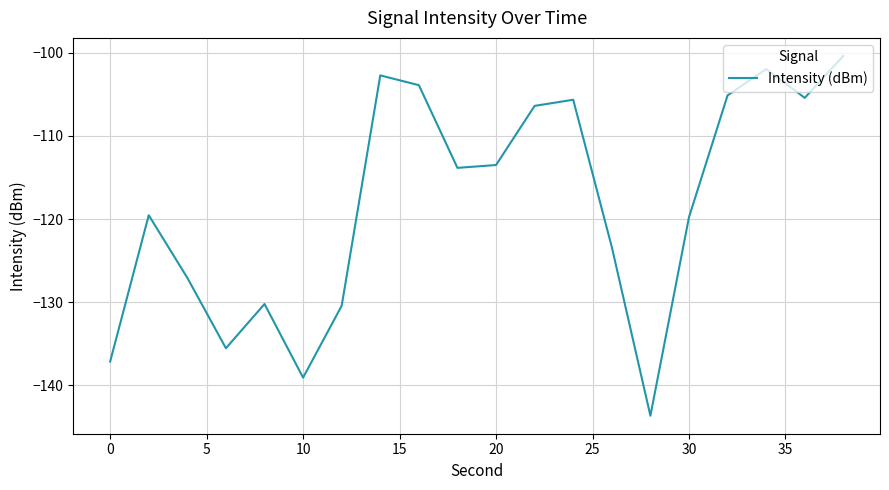

What is the greatest value displayed?

-100.4